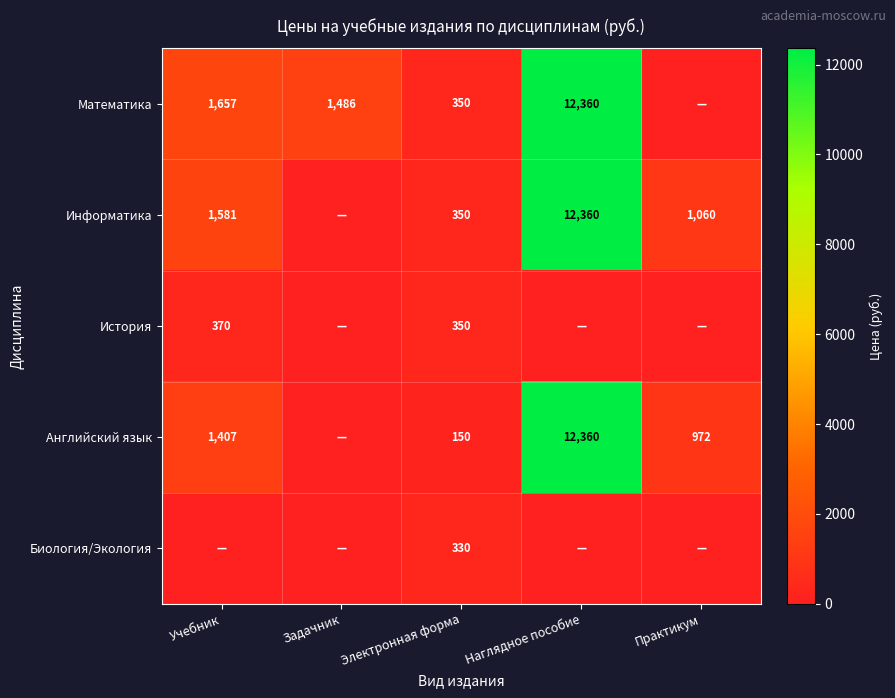

At how many categories does at least one series exceed 7758?

1